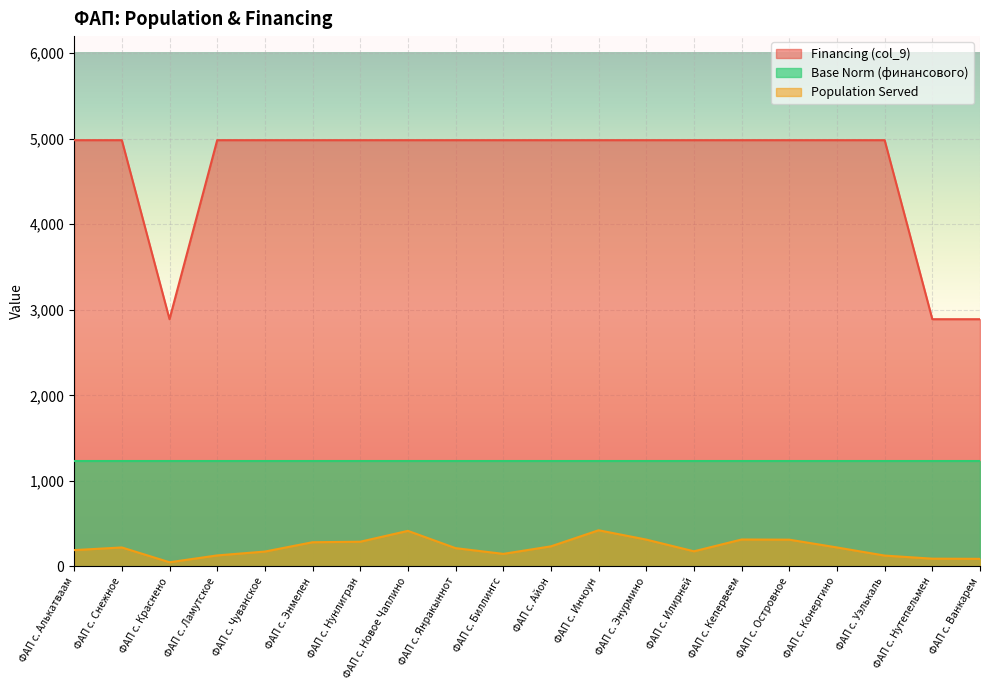

How many values in the Financing (col_9) series are below 4983?

3